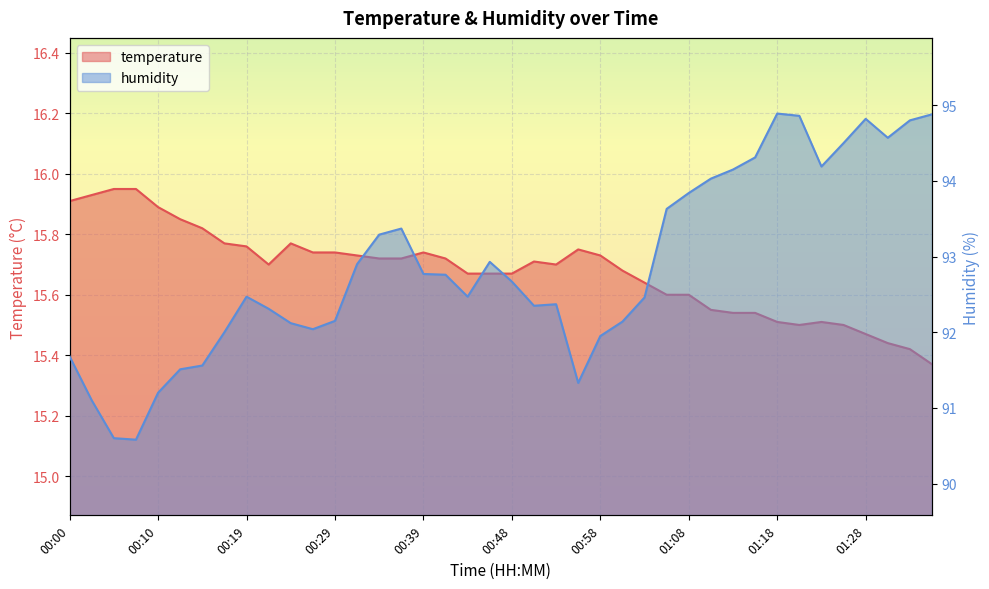

What is the label of the 21st point from the left?

00:48